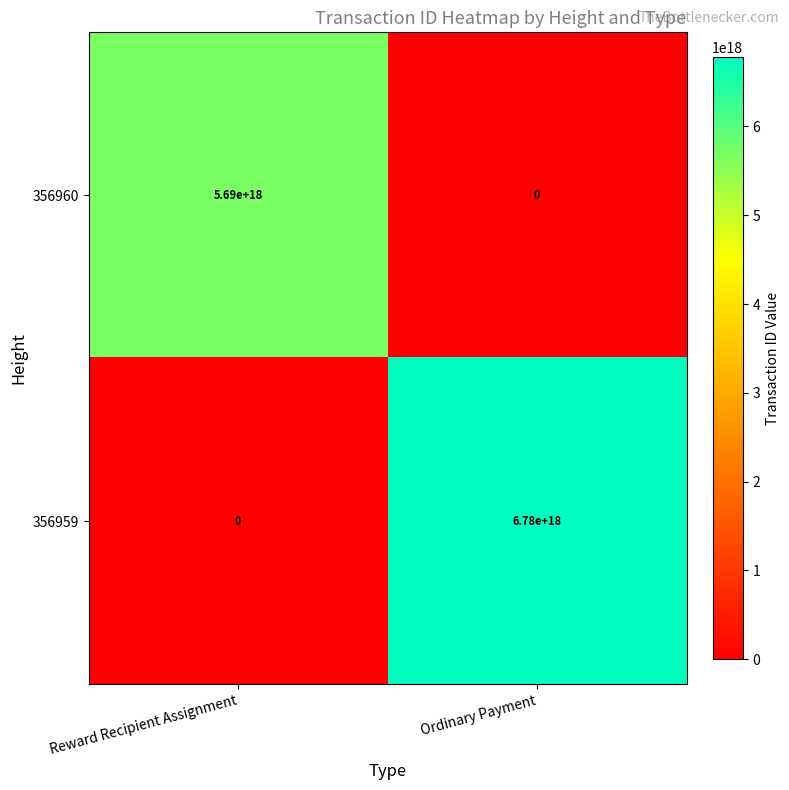

The value of 356960 at Reward Recipient Assignment is 7918879864317539328. True or false?

False